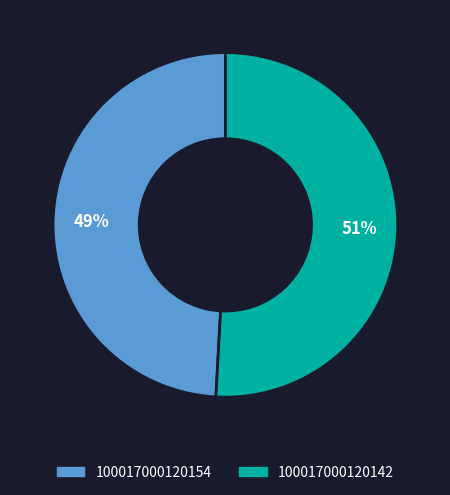

To the nearest percent, what is the combined percentage of 100017000120154 and 100017000120142?

100%